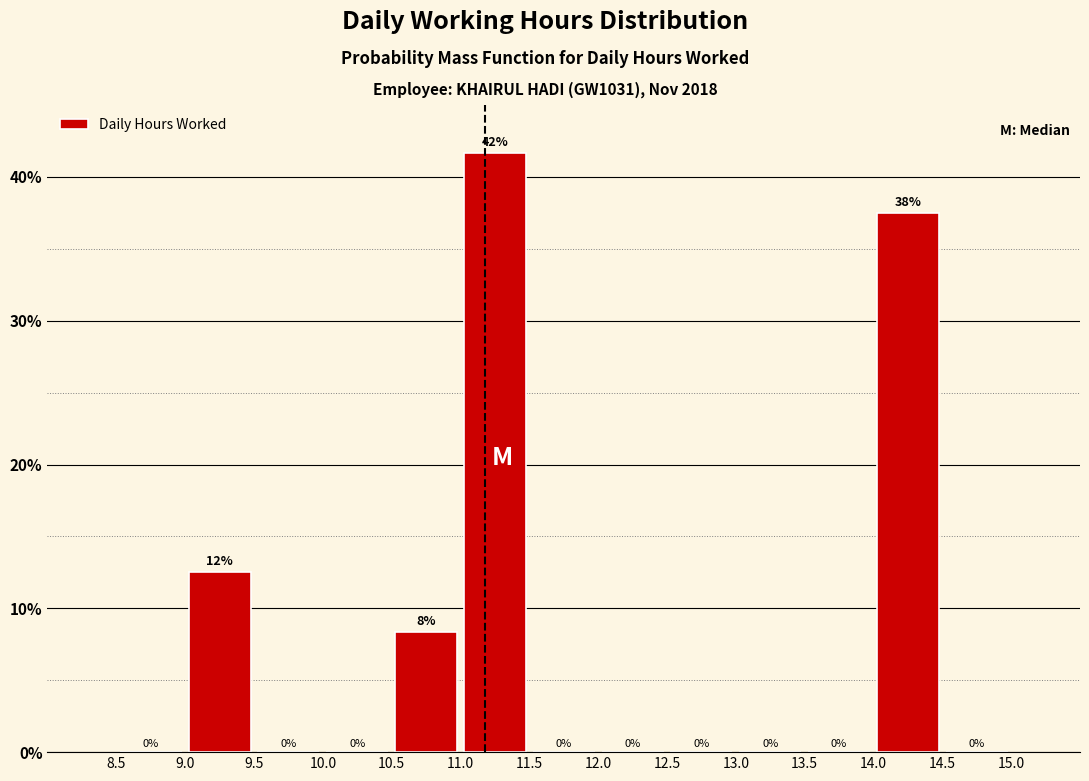

Which range on the x-axis has the tallest bar?

11.0 to 11.5